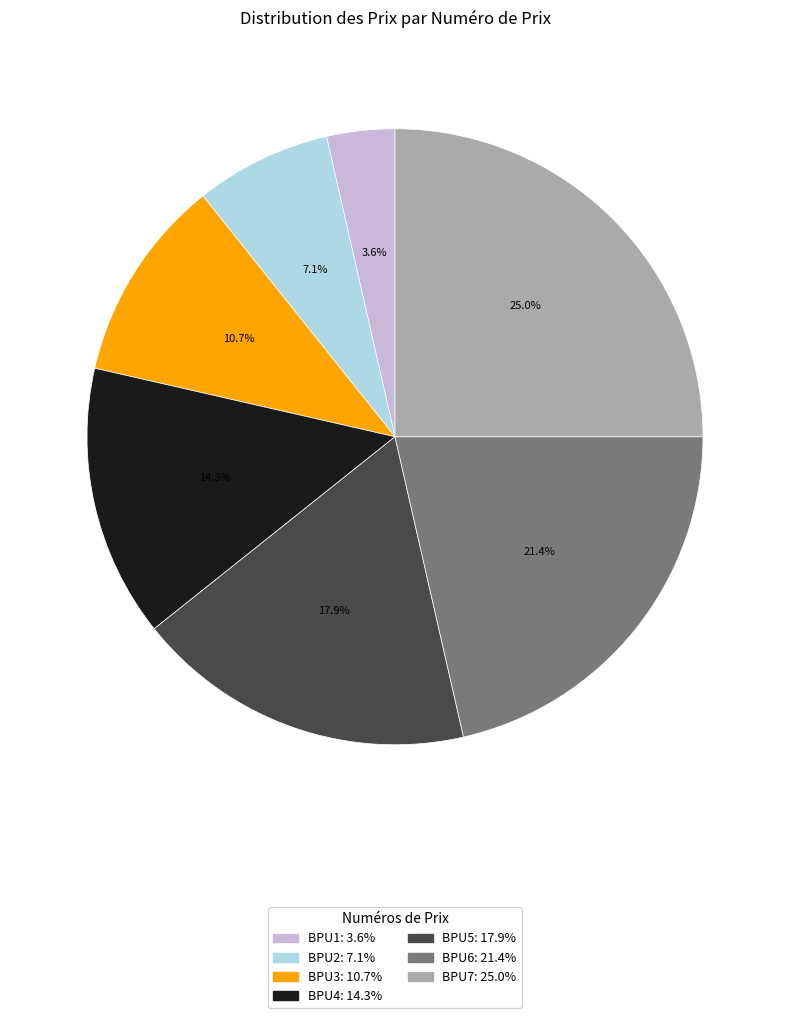

The BPU4 slice represents 1% of the pie. True or false?

False